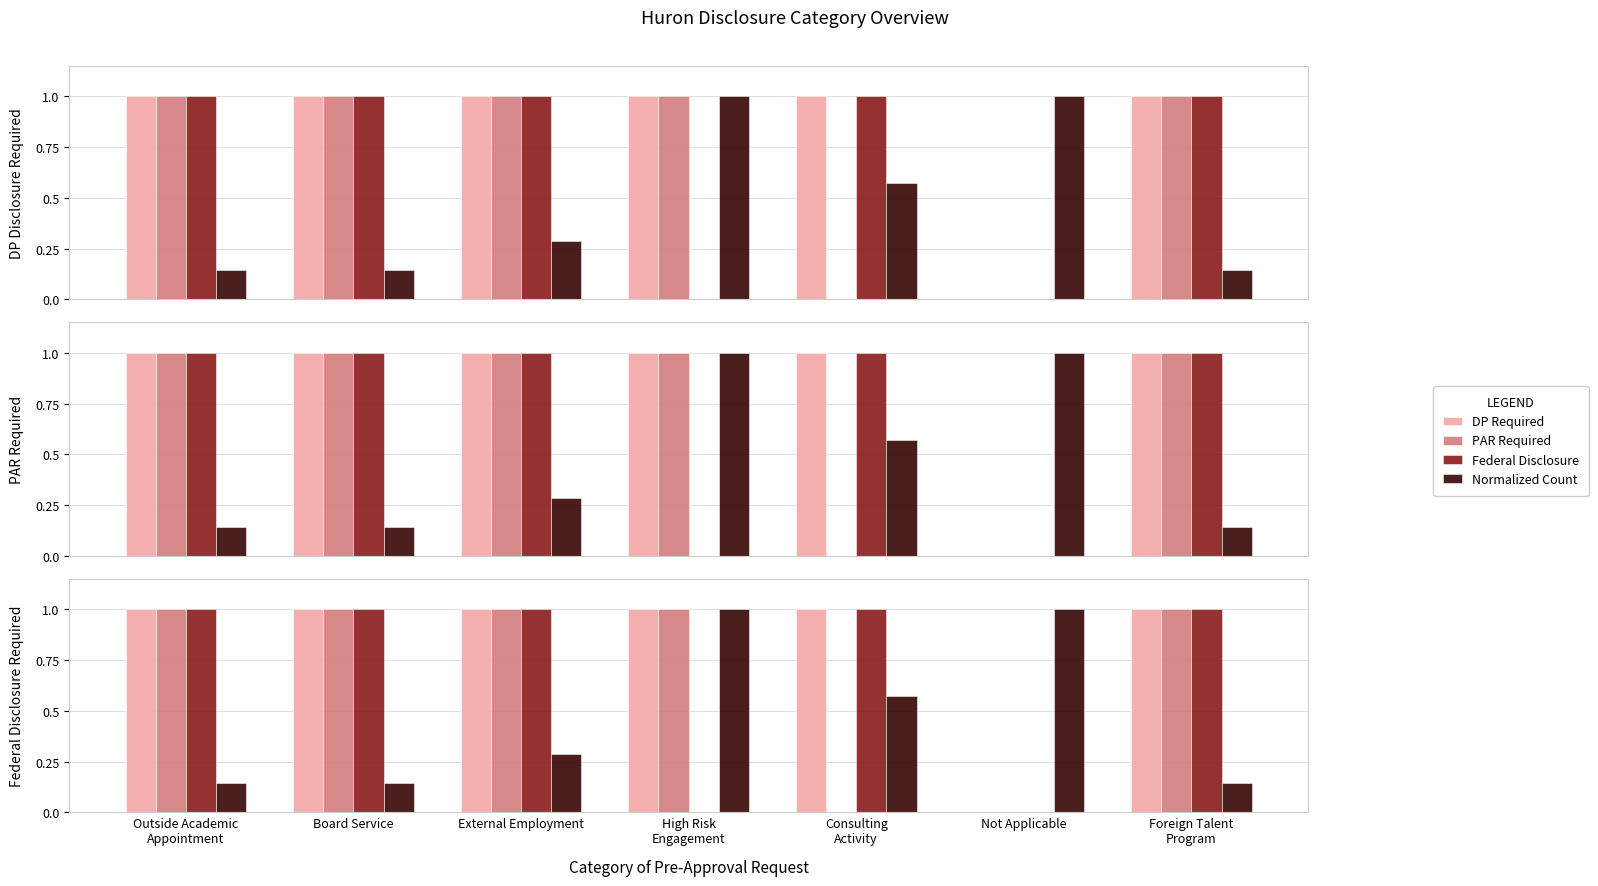

How many values in the Federal Disclosure series are below 1?

2